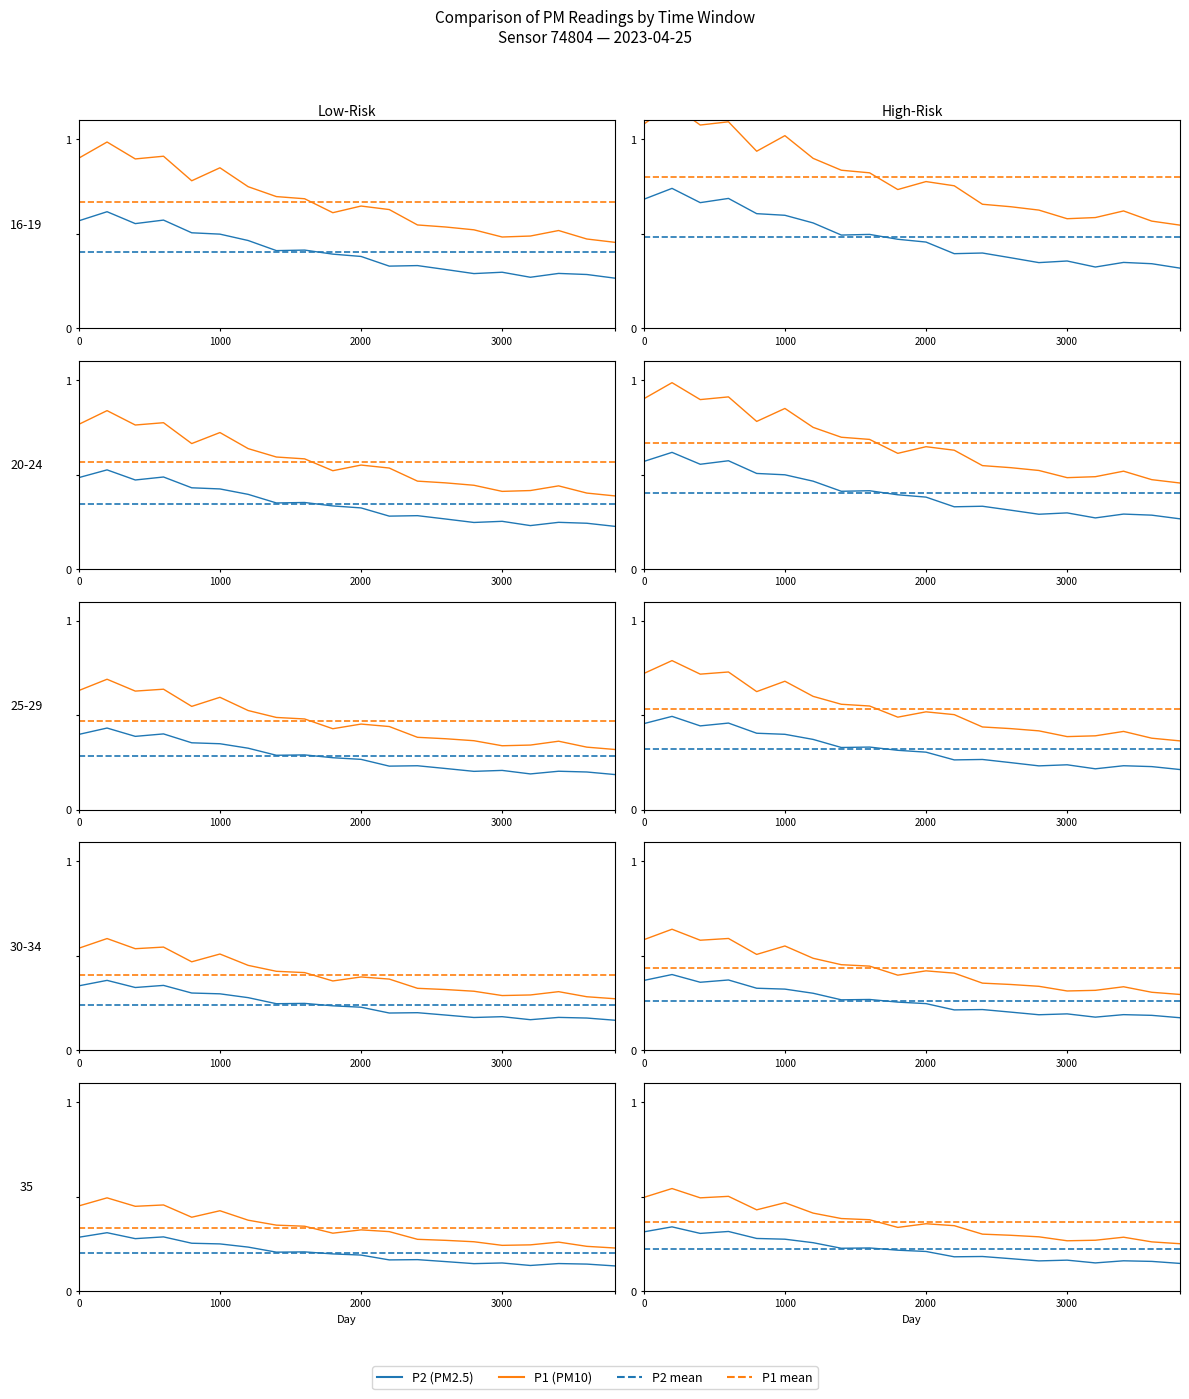

Where is P1 (PM10) nearest to the value 0?

19